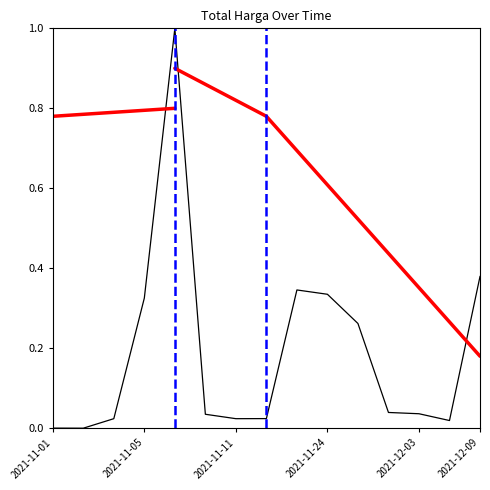

How many interior local peaks (higher than both neighbors) does the data have?

2